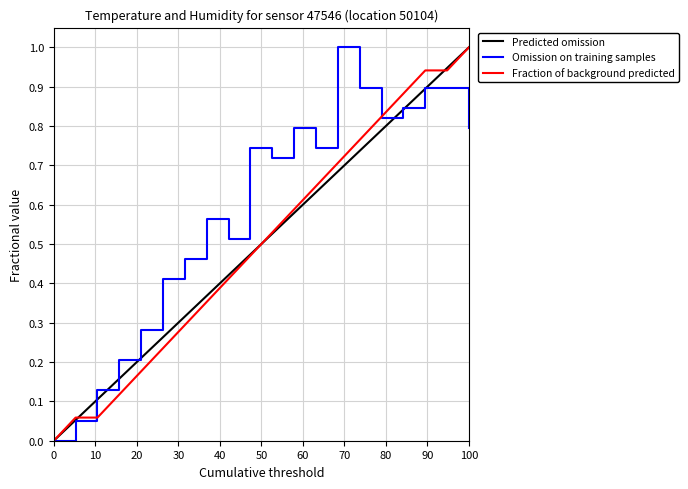

How many categories are shown in the chart?

20